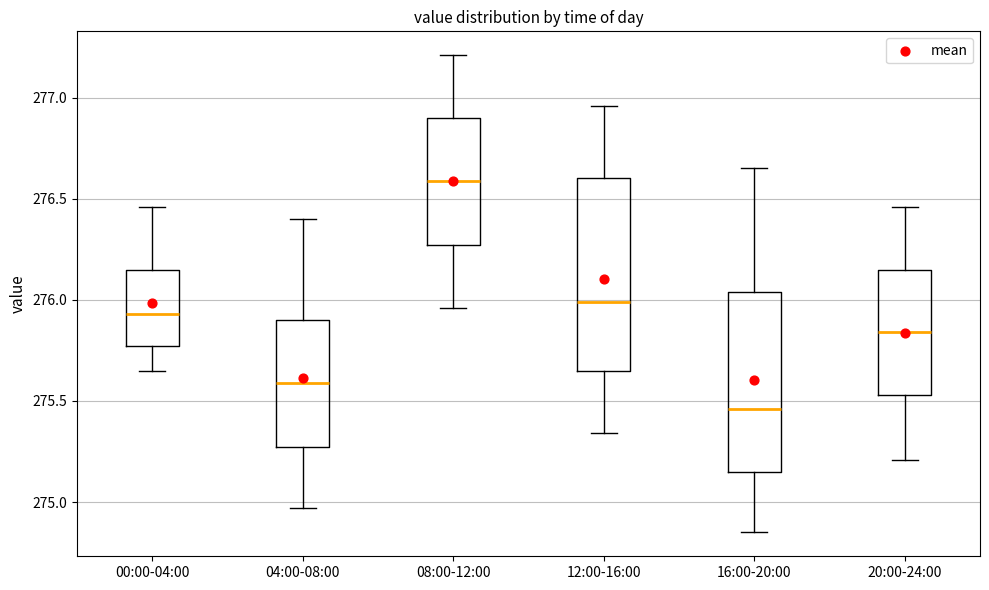

Comparing the boxes themselves (not the whiskers), which one is the tallest?

12:00-16:00